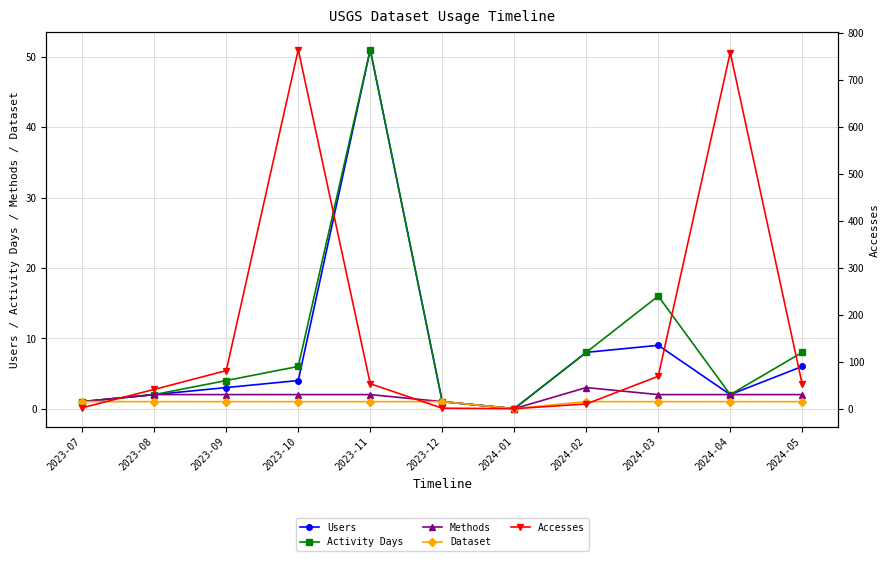

Is it true that Accesses equals 41 at 2023-08?

True